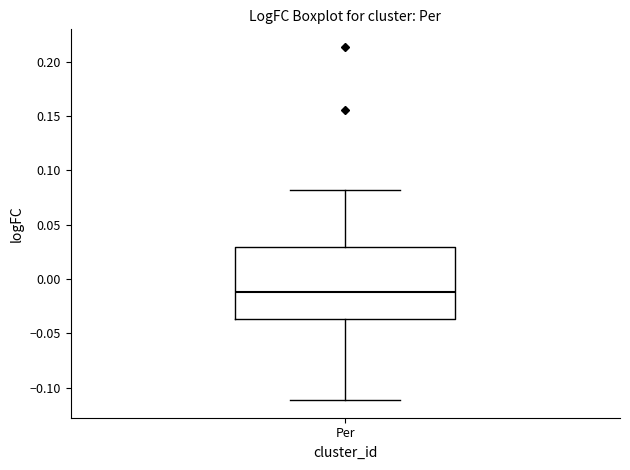

Transcribe this box plot: give where the median line is, the range the box spans, and where the two whiskers end, as read against the y-axis. The values are not printed on the chart, so give them approximately, as read against the axis.

median -0.010, box -0.035 to 0.030, whiskers -0.110 to 0.080